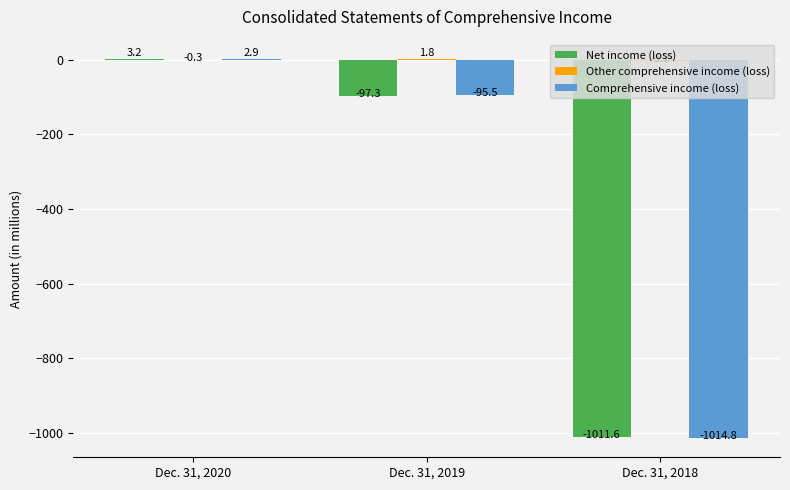

What is the approximate value of Net income (loss) at Dec. 31, 2020?

3.2